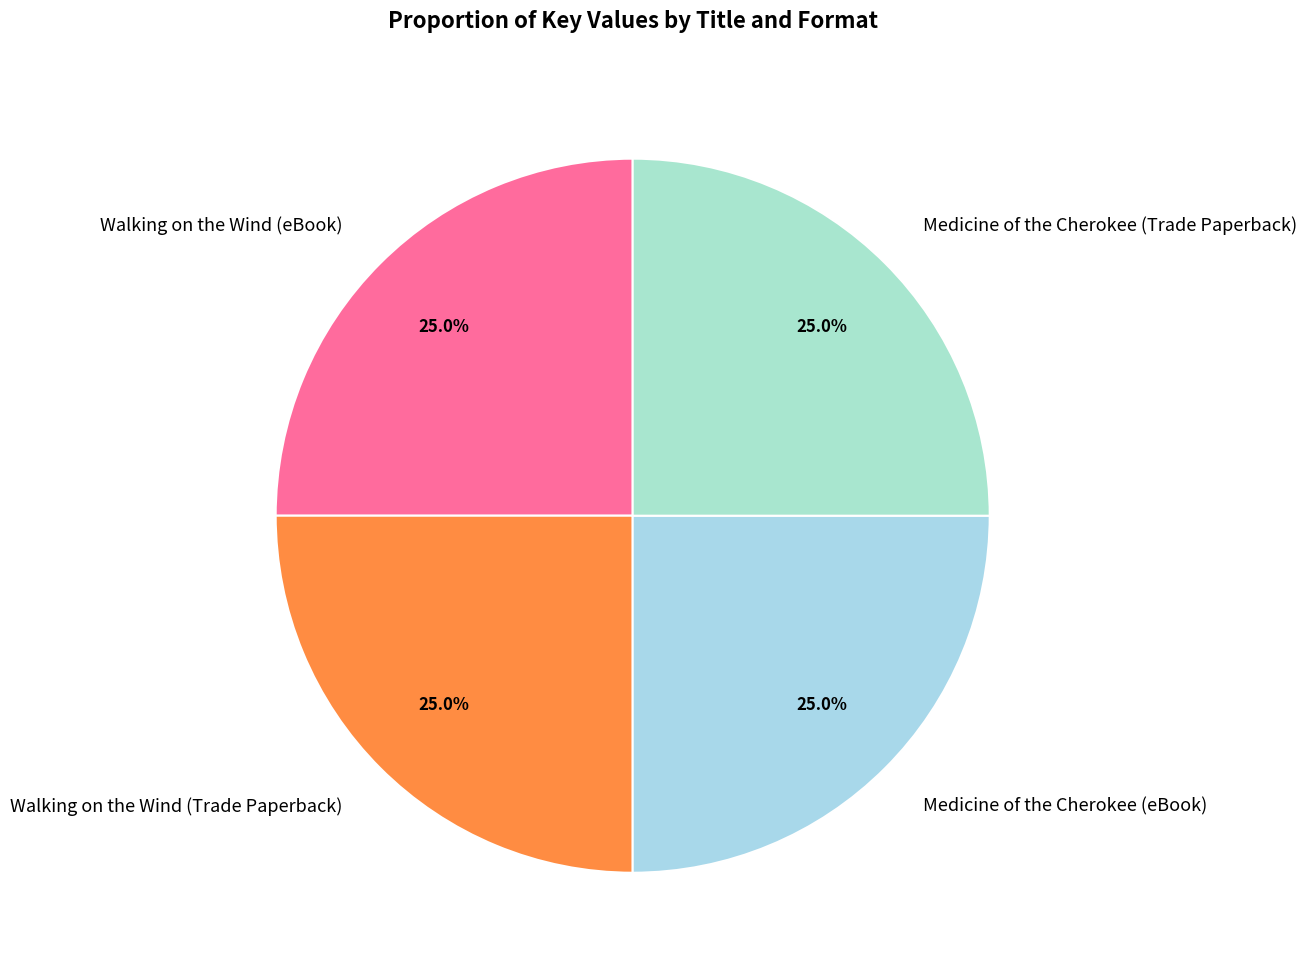

What is the ratio of the value at Medicine of the Cherokee (eBook) to the value at Walking on the Wind (Trade Paperback)?

1.0